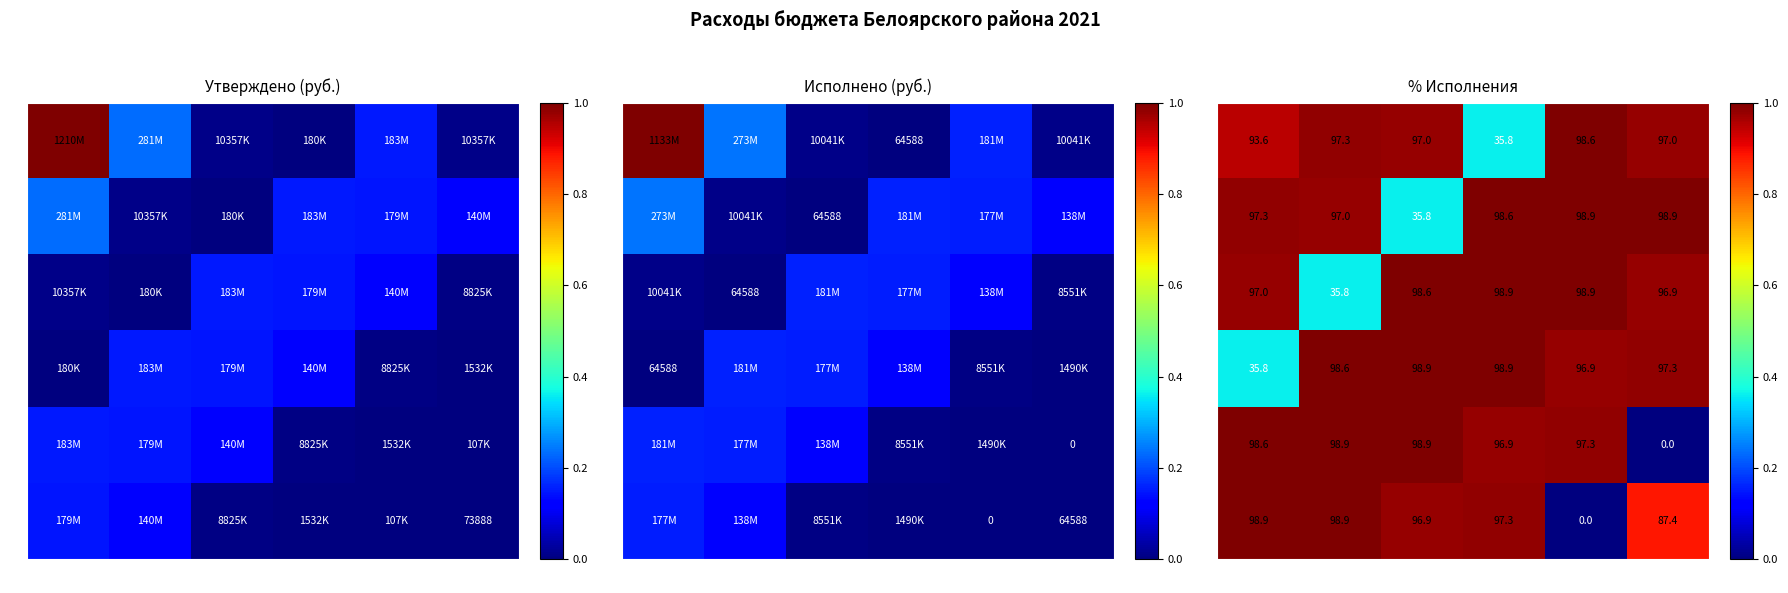

Which series has the largest range (max minus min)?

2